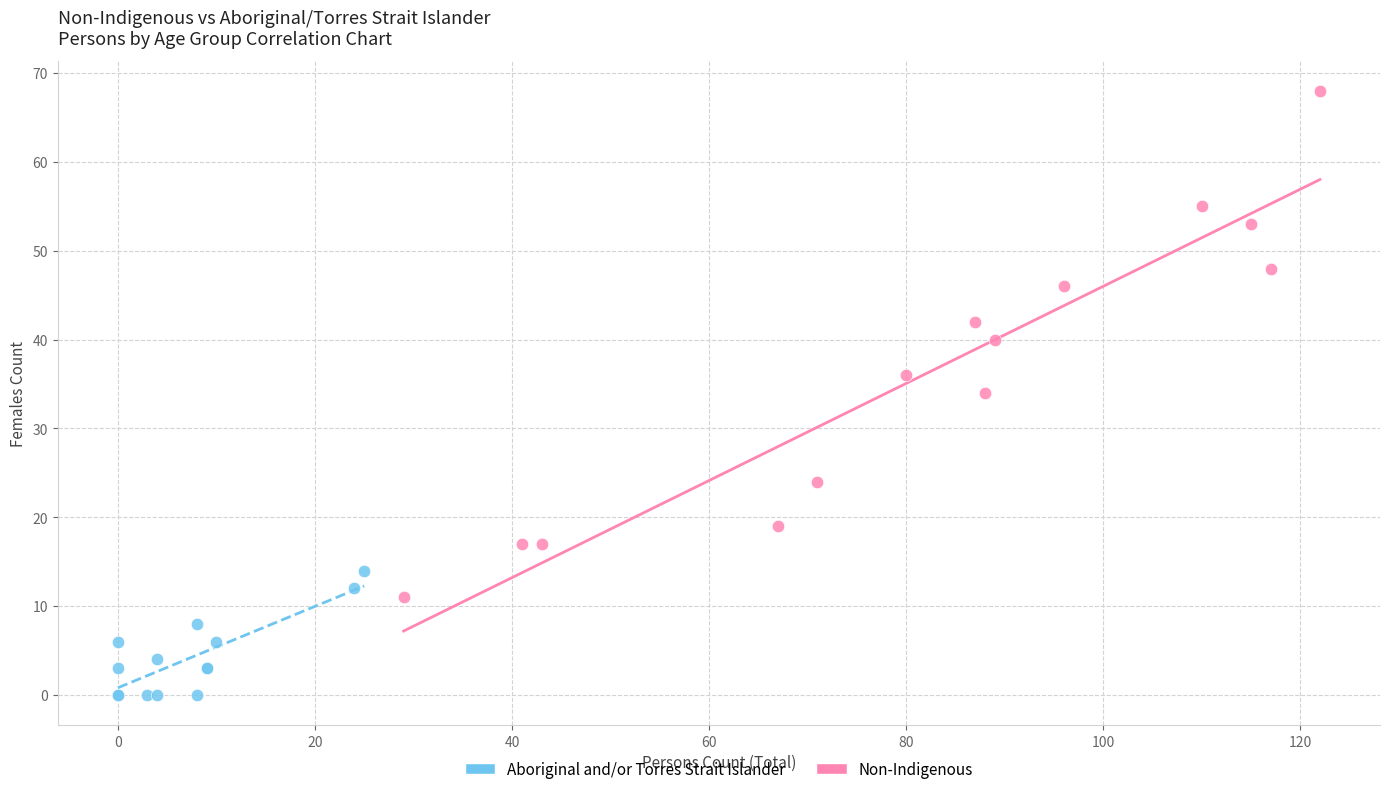

Which series reaches the minimum Y coordinate?

Aboriginal and/or Torres Strait Islander